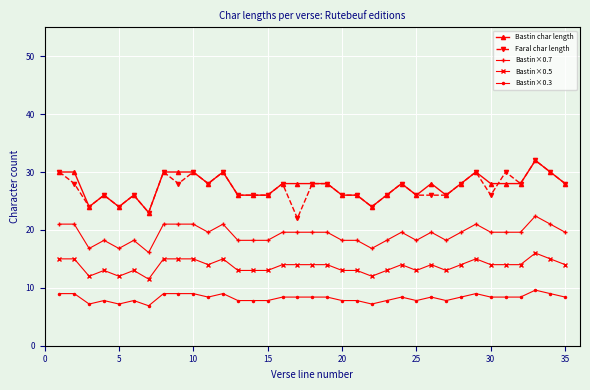

Reading right to left, what are all the values shown in this chart?

Bastin char length: 28.0	30.0	32.0	28.0	28.0	28.0	30.0	28.0	26.0	28.0	26.0	28.0	26.0	24.0	26.0	26.0	28.0	28.0	28.0	28.0	26.0	26.0	26.0	30.0	28.0	30.0	30.0	30.0	23.0	26.0	24.0	26.0	24.0	30.0	30.0
Faral char length: 28.0	30.0	32.0	28.0	30.0	26.0	30.0	28.0	26.0	26.0	26.0	28.0	26.0	24.0	26.0	26.0	28.0	28.0	22.0	28.0	26.0	26.0	26.0	30.0	28.0	30.0	28.0	30.0	23.0	26.0	24.0	26.0	24.0	28.0	30.0
Bastin×0.7: 19.6	21.0	22.4	19.6	19.6	19.6	21.0	19.6	18.2	19.6	18.2	19.6	18.2	16.8	18.2	18.2	19.6	19.6	19.6	19.6	18.2	18.2	18.2	21.0	19.6	21.0	21.0	21.0	16.1	18.2	16.8	18.2	16.8	21.0	21.0
Bastin×0.5: 14.0	15.0	16.0	14.0	14.0	14.0	15.0	14.0	13.0	14.0	13.0	14.0	13.0	12.0	13.0	13.0	14.0	14.0	14.0	14.0	13.0	13.0	13.0	15.0	14.0	15.0	15.0	15.0	11.5	13.0	12.0	13.0	12.0	15.0	15.0
Bastin×0.3: 8.4	9.0	9.6	8.4	8.4	8.4	9.0	8.4	7.8	8.4	7.8	8.4	7.8	7.2	7.8	7.8	8.4	8.4	8.4	8.4	7.8	7.8	7.8	9.0	8.4	9.0	9.0	9.0	6.9	7.8	7.2	7.8	7.2	9.0	9.0